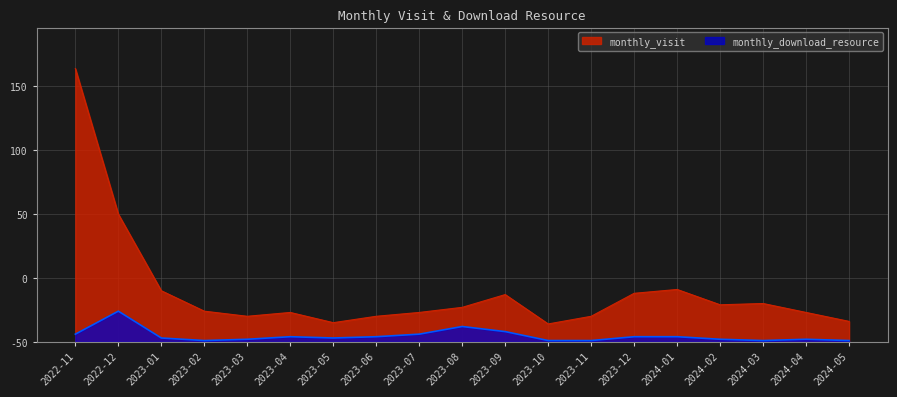

The monthly_visit series shows 23 at 2023-07. True or false?

True